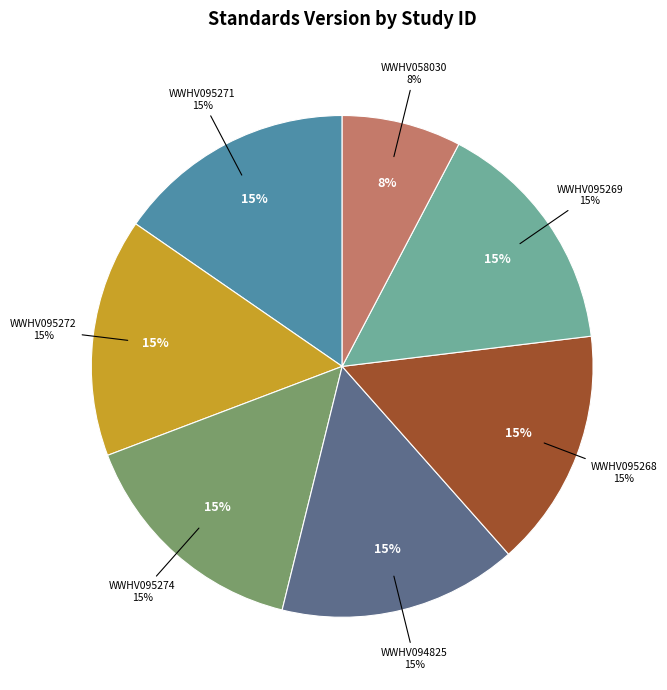

The WWHV094825 slice represents 15% of the pie. True or false?

True